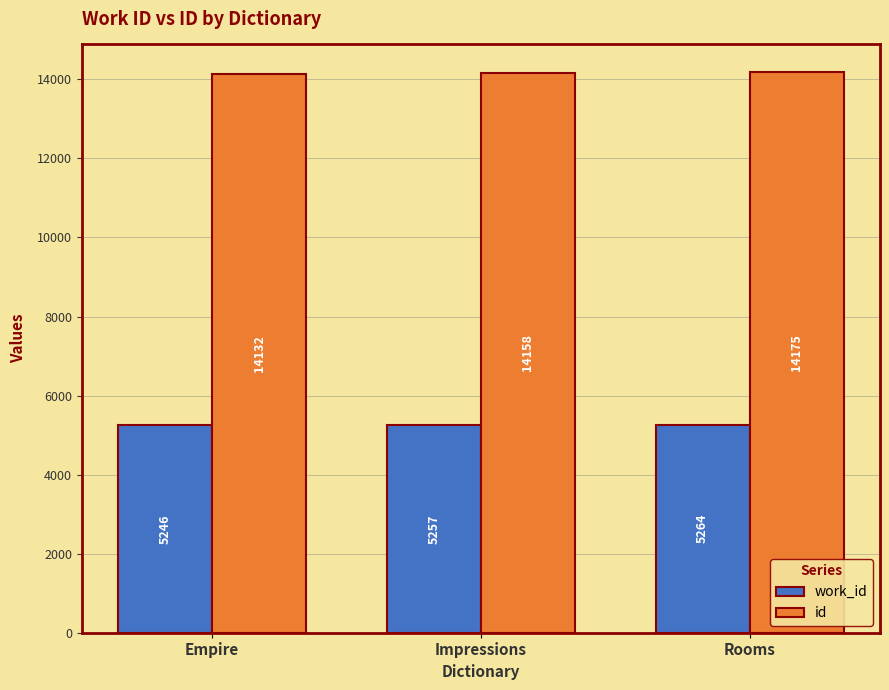

What is the label of the 1st bar from the right?

Rooms